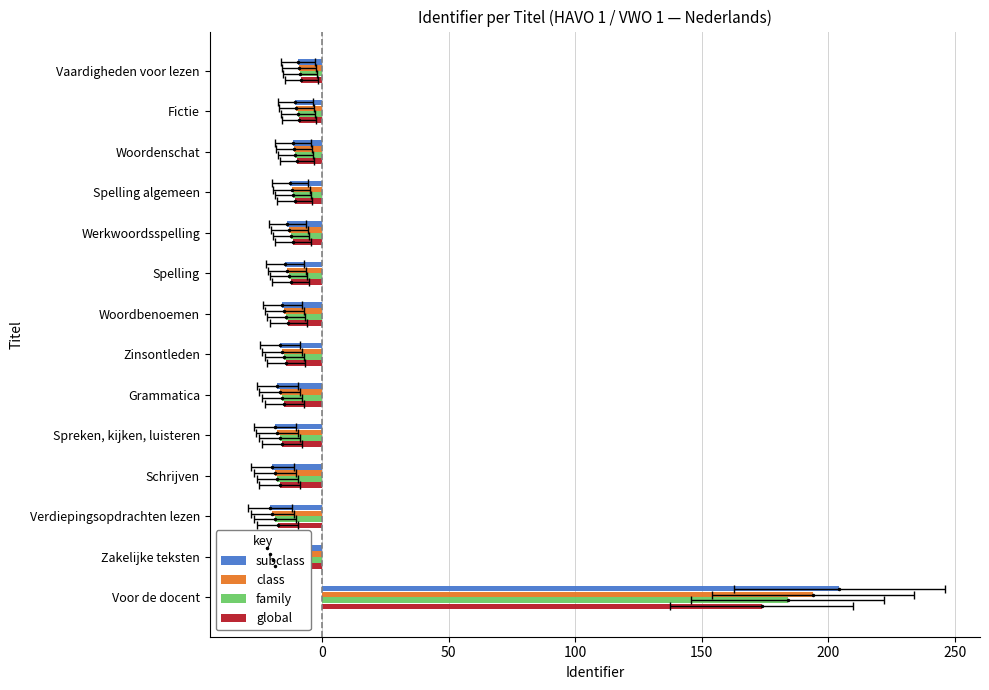

How many series are shown in this chart?

4